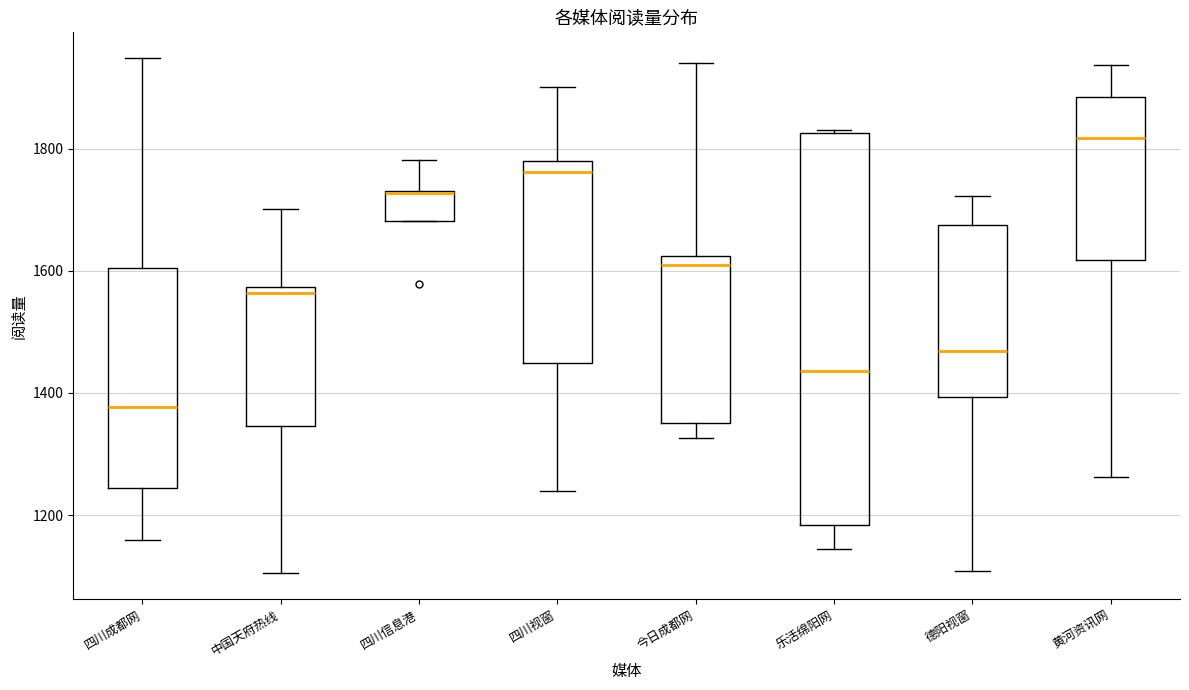

Reading left to right, read every box against the y-axis: the position of its median line, the range the box covers, and the ends of its whiskers. The values are not printed on the chart, so give them approximately, as read against the axis.

四川成都网: median 1380, box 1240 to 1600, whiskers 1160 to 1940
中国天府热线: median 1560, box 1340 to 1580, whiskers 1100 to 1700
四川信息港: median 1720 (drawn on the box's upper edge), box 1680 to 1740, whiskers 1680 to 1780
四川视窗: median 1760, box 1440 to 1780, whiskers 1240 to 1900
今日成都网: median 1620 (just below the box's upper edge), box 1360 to 1620, whiskers 1320 to 1940
乐活绵阳网: median 1440, box 1180 to 1820, whiskers 1140 to 1840
德阳视窗: median 1460, box 1400 to 1680, whiskers 1100 to 1720
黄河资讯网: median 1820, box 1620 to 1880, whiskers 1260 to 1940